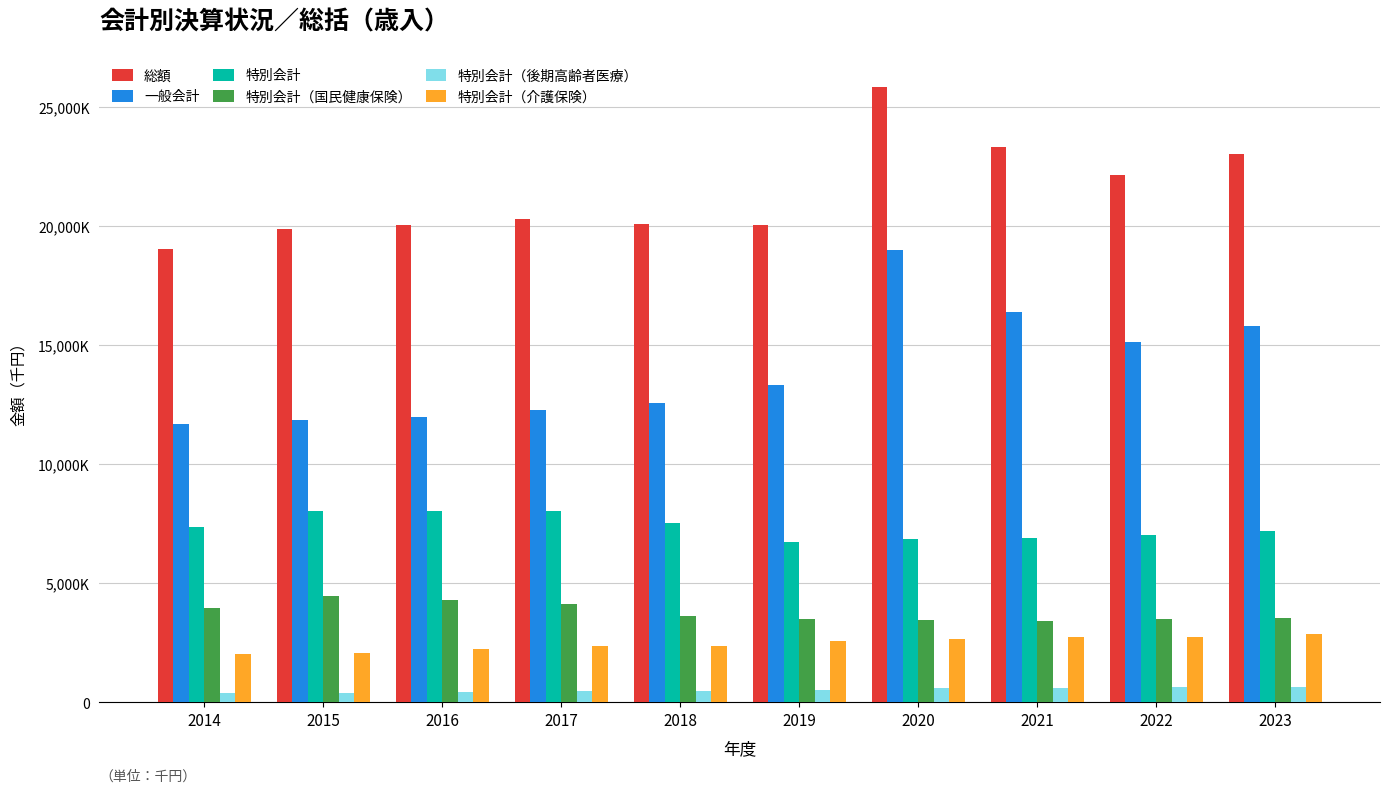

Are the bars grouped side by side (vs. stacked)?

Yes